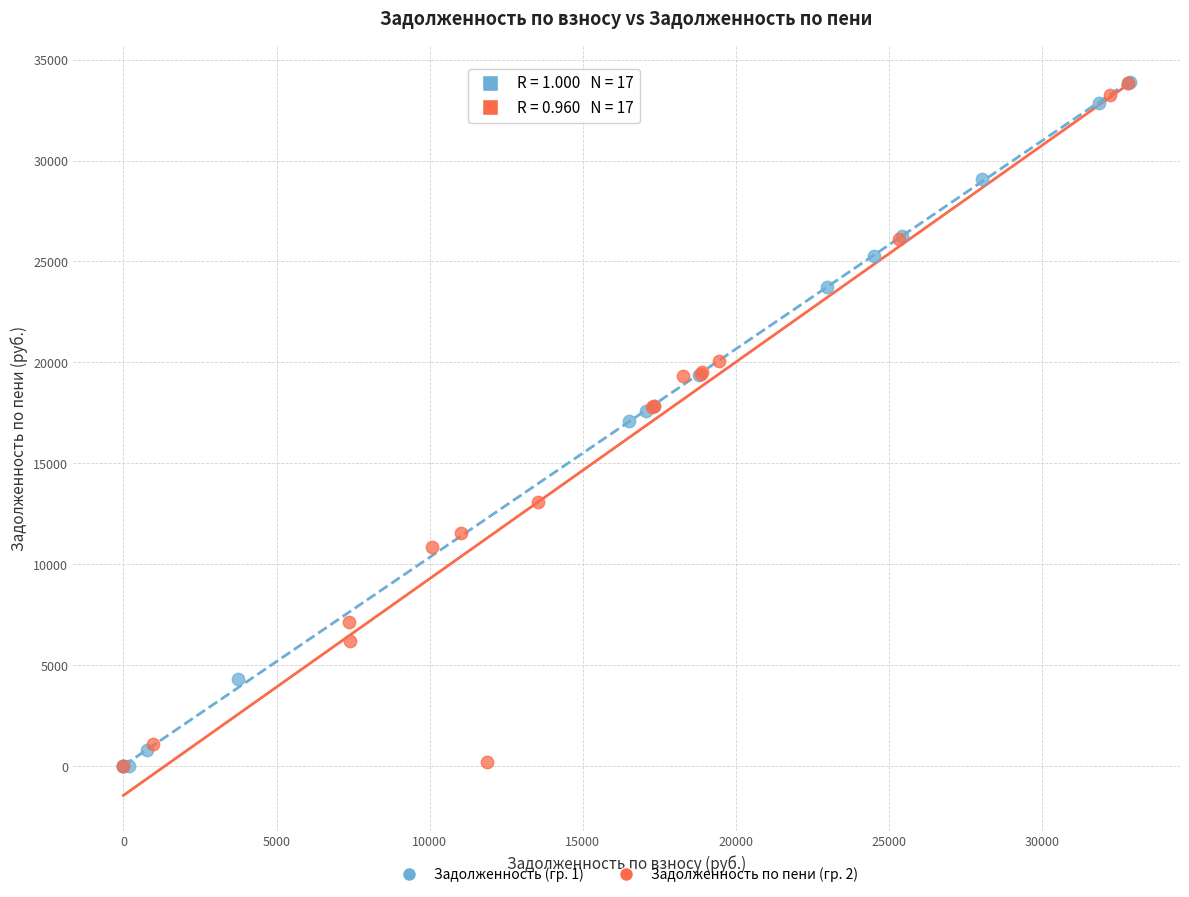

What are all the series names shown in the legend?

Задолженность (гр. 1), Задолженность по пени (гр. 2)